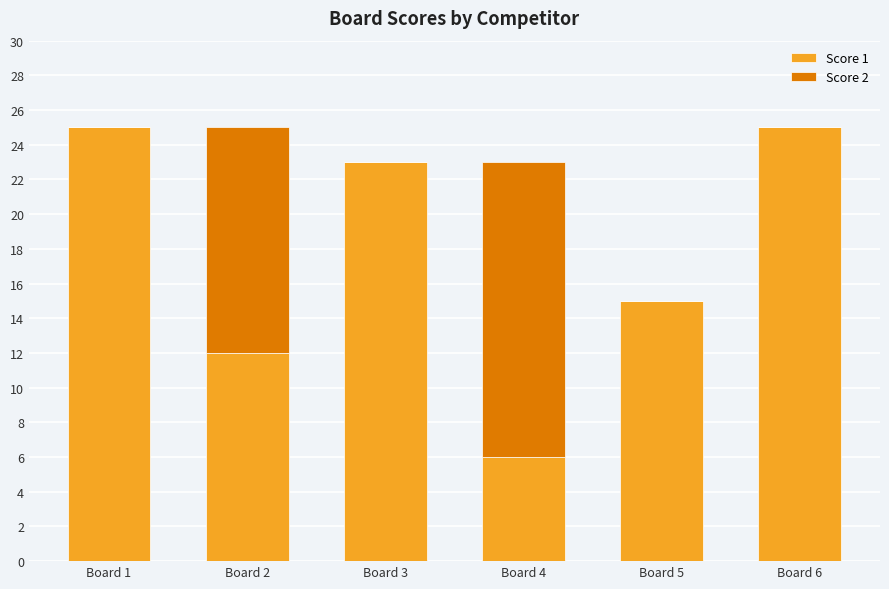

What is the sum of the Score 1 values at Board 2 and Board 4?

18